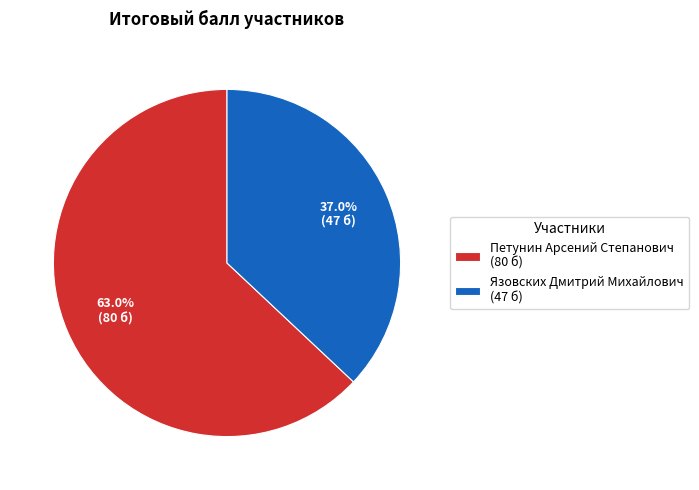

How many segments does this pie chart have?

2